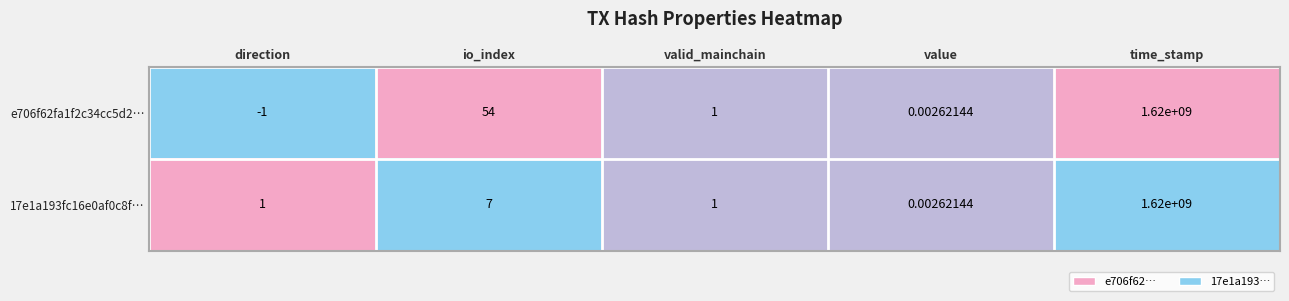

How many values in e706f62fa1f2c34cc5d2… are below zero?

1